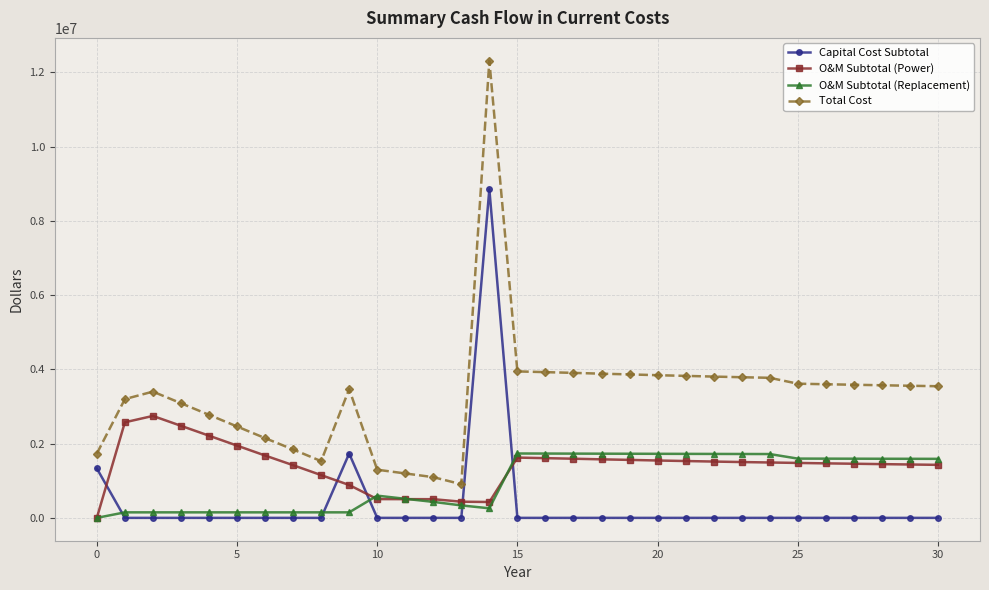

Which series has the largest total across all categories?

Total Cost